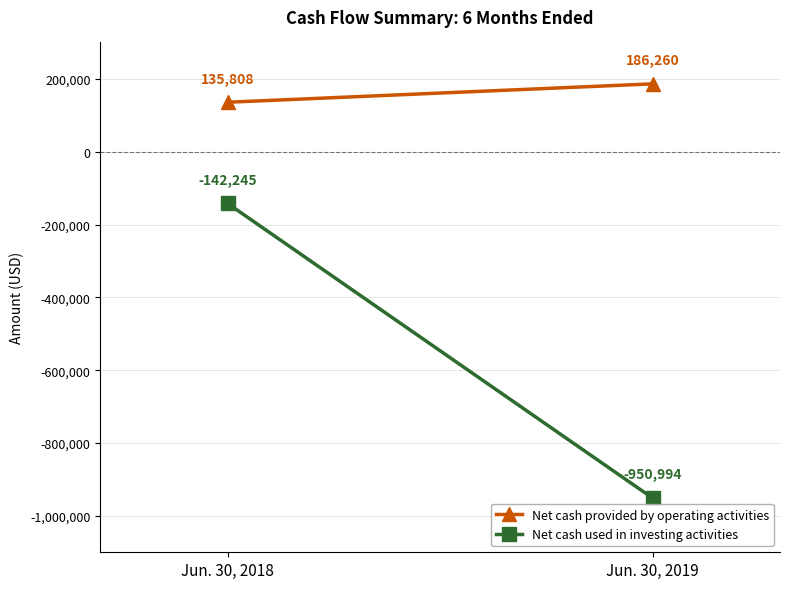

How many data points does each series have?

2